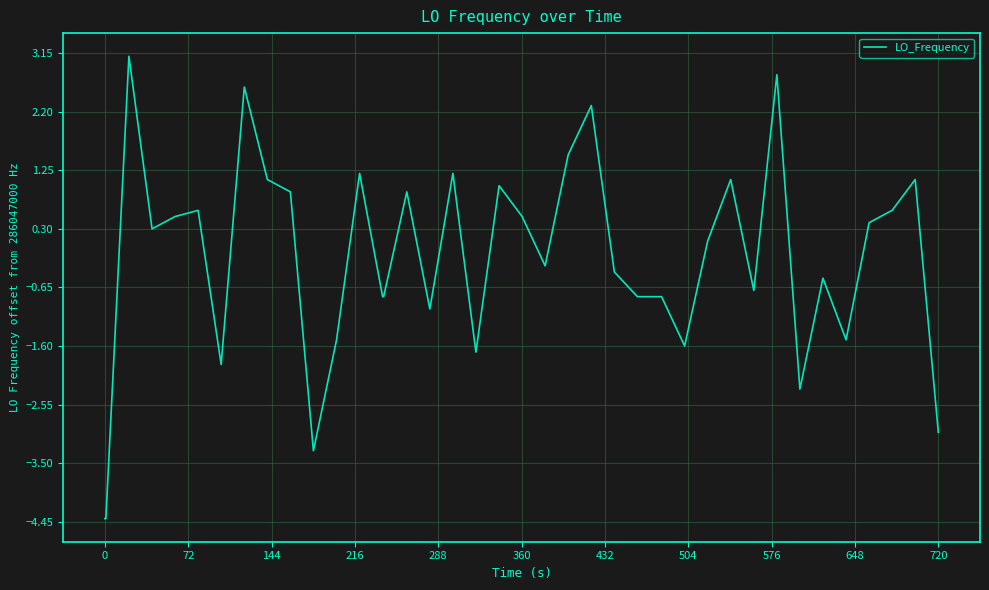

What is the greatest value displayed?

3.1